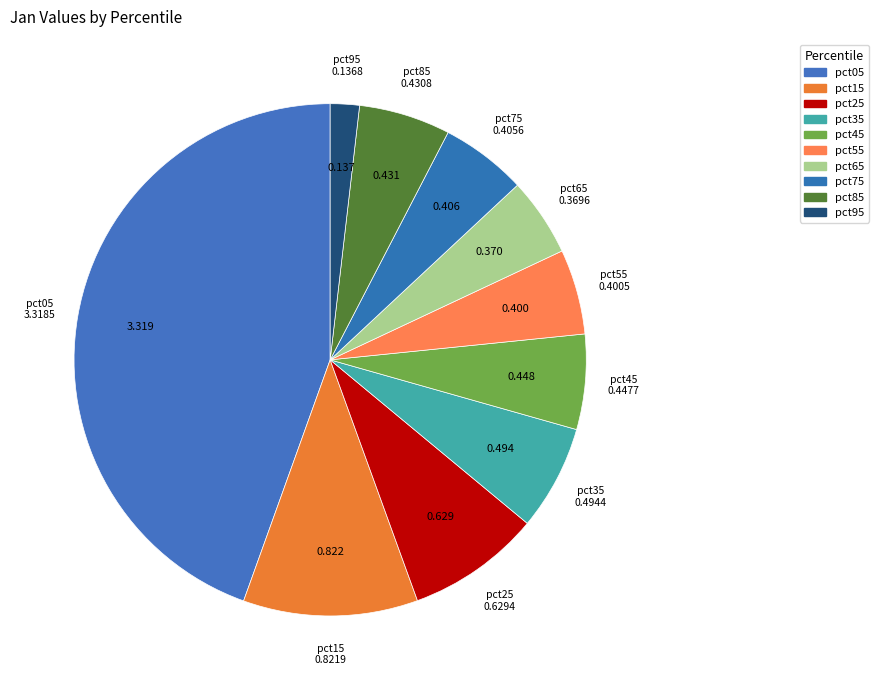

How many slices are in this pie chart?

10